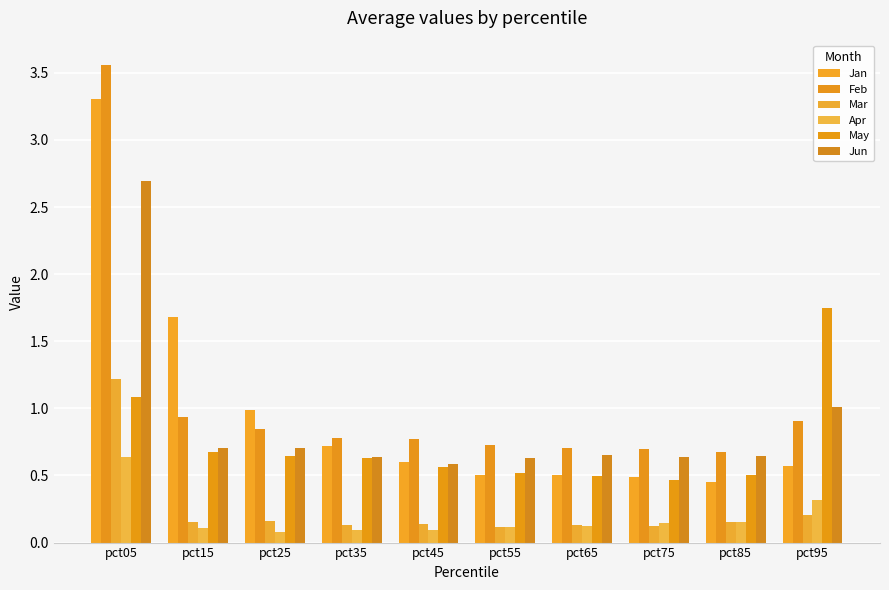

How many Apr values are between 0 and 1?

10